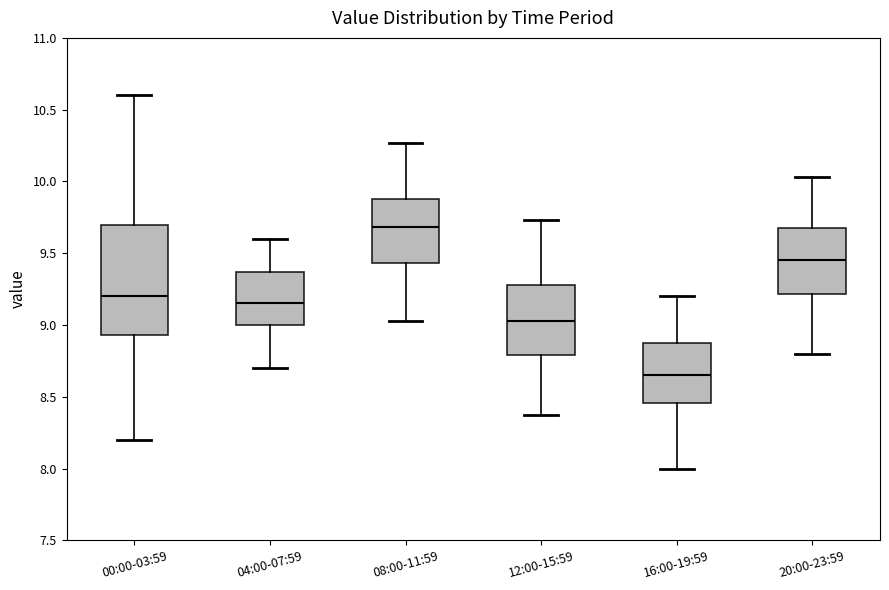

Reading left to right, read every box against the y-axis: the position of its median line, the range the box covers, and the ends of its whiskers. The values are not printed on the chart, so give them approximately, as read against the axis.

00:00-03:59: median 9.20, box 8.95 to 9.70, whiskers 8.20 to 10.60
04:00-07:59: median 9.15, box 9.00 to 9.35, whiskers 8.70 to 9.60
08:00-11:59: median 9.70, box 9.45 to 9.90, whiskers 9.05 to 10.25
12:00-15:59: median 9.05, box 8.80 to 9.30, whiskers 8.35 to 9.75
16:00-19:59: median 8.65, box 8.45 to 8.90, whiskers 8.00 to 9.20
20:00-23:59: median 9.45, box 9.20 to 9.70, whiskers 8.80 to 10.05